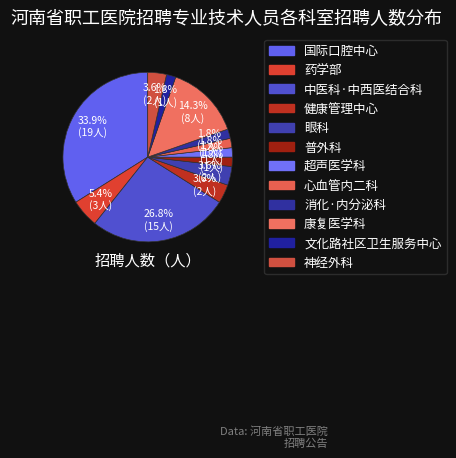

To the nearest percent, what is the difference between the 药学部 and 康复医学科 slice percentages?

9%